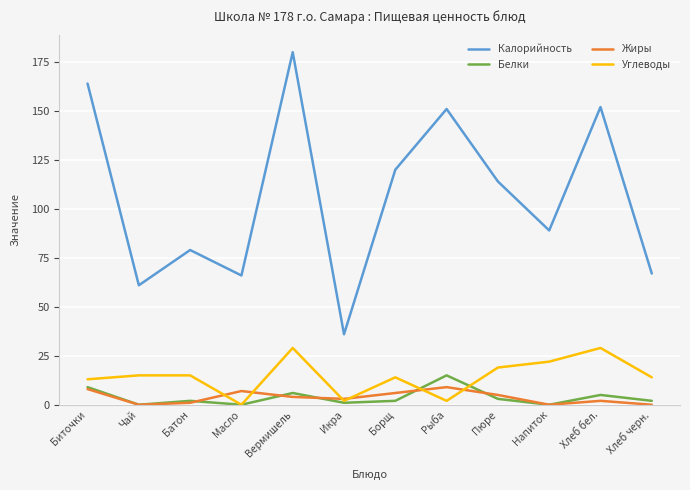

How many values in the Жиры series are below 4?

6